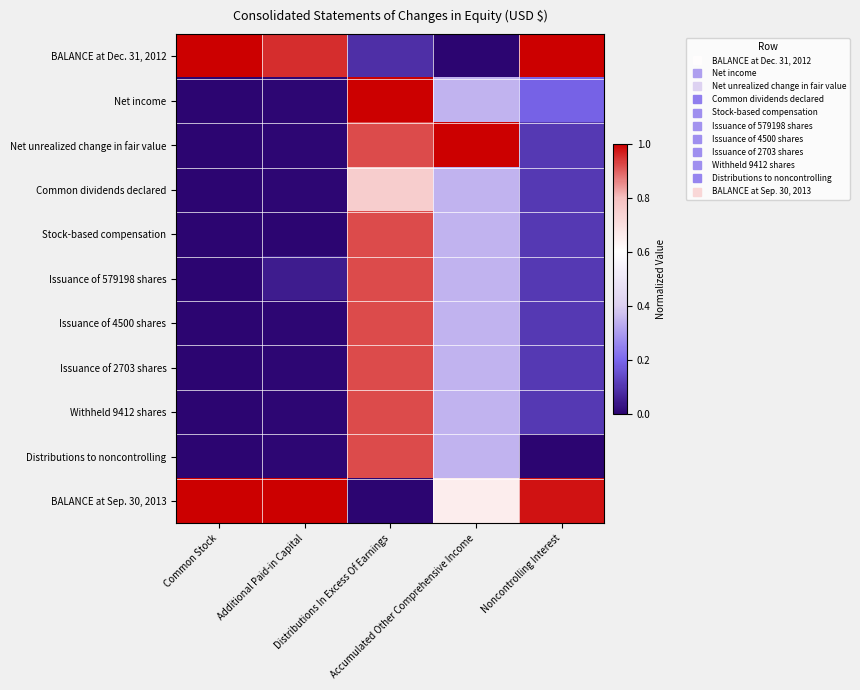

Reading left to right, list all the values displayed in this chart.

BALANCE at Dec. 31, 2012: Common Stock=1.0	Additional Paid-in Capital=1.0	Distributions In Excess Of Earnings=0.1	Accumulated Other Comprehensive Income=0.0	Noncontrolling Interest=1.0
Net income: Common Stock=0.0	Additional Paid-in Capital=0.0	Distributions In Excess Of Earnings=1.0	Accumulated Other Comprehensive Income=0.3	Noncontrolling Interest=0.2
Net unrealized change in fair value: Common Stock=0.0	Additional Paid-in Capital=0.0	Distributions In Excess Of Earnings=0.9	Accumulated Other Comprehensive Income=1.0	Noncontrolling Interest=0.1
Common dividends declared: Common Stock=0.0	Additional Paid-in Capital=0.0	Distributions In Excess Of Earnings=0.8	Accumulated Other Comprehensive Income=0.3	Noncontrolling Interest=0.1
Stock-based compensation: Common Stock=0.0	Additional Paid-in Capital=0.0	Distributions In Excess Of Earnings=0.9	Accumulated Other Comprehensive Income=0.3	Noncontrolling Interest=0.1
Issuance of 579198 shares: Common Stock=0.0	Additional Paid-in Capital=0.0	Distributions In Excess Of Earnings=0.9	Accumulated Other Comprehensive Income=0.3	Noncontrolling Interest=0.1
Issuance of 4500 shares: Common Stock=0.0	Additional Paid-in Capital=0.0	Distributions In Excess Of Earnings=0.9	Accumulated Other Comprehensive Income=0.3	Noncontrolling Interest=0.1
Issuance of 2703 shares: Common Stock=0.0	Additional Paid-in Capital=0.0	Distributions In Excess Of Earnings=0.9	Accumulated Other Comprehensive Income=0.3	Noncontrolling Interest=0.1
Withheld 9412 shares: Common Stock=0.0	Additional Paid-in Capital=0.0	Distributions In Excess Of Earnings=0.9	Accumulated Other Comprehensive Income=0.3	Noncontrolling Interest=0.1
Distributions to noncontrolling: Common Stock=0.0	Additional Paid-in Capital=0.0	Distributions In Excess Of Earnings=0.9	Accumulated Other Comprehensive Income=0.3	Noncontrolling Interest=0.0
BALANCE at Sep. 30, 2013: Common Stock=1.0	Additional Paid-in Capital=1.0	Distributions In Excess Of Earnings=0.0	Accumulated Other Comprehensive Income=0.7	Noncontrolling Interest=1.0